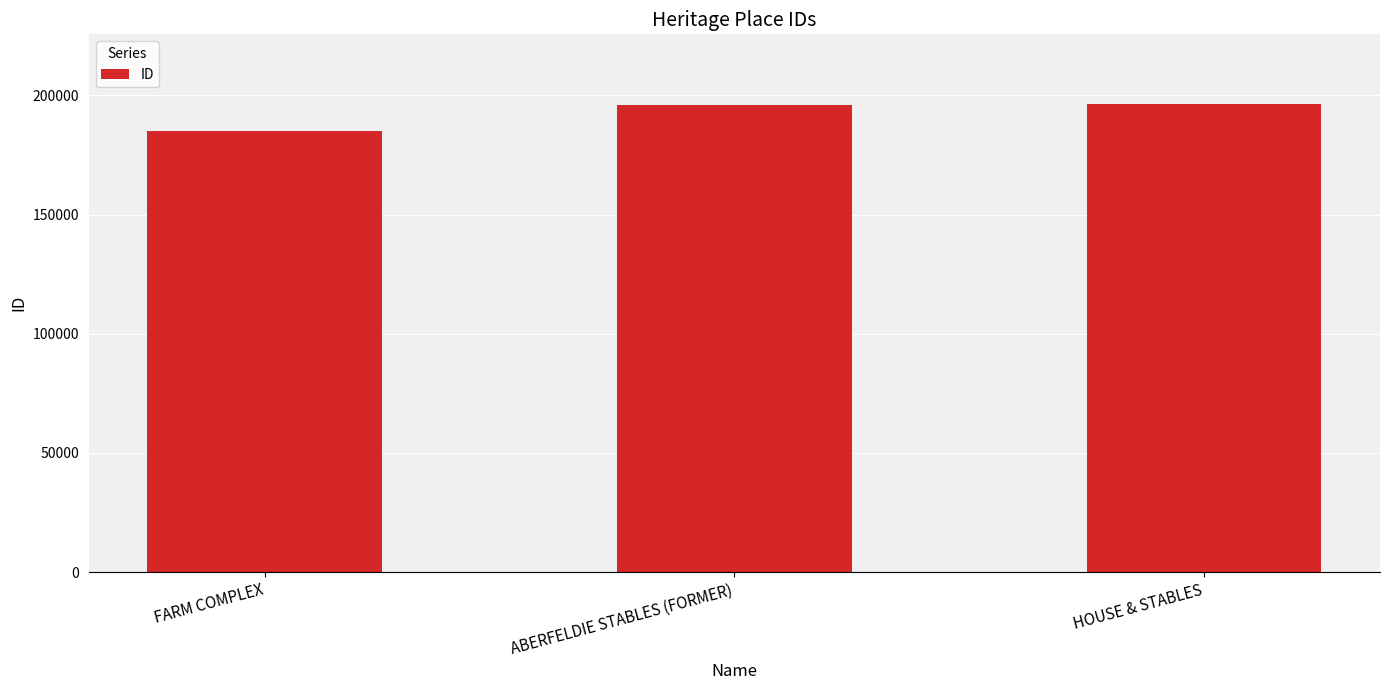

Does the chart contain any negative values?

No